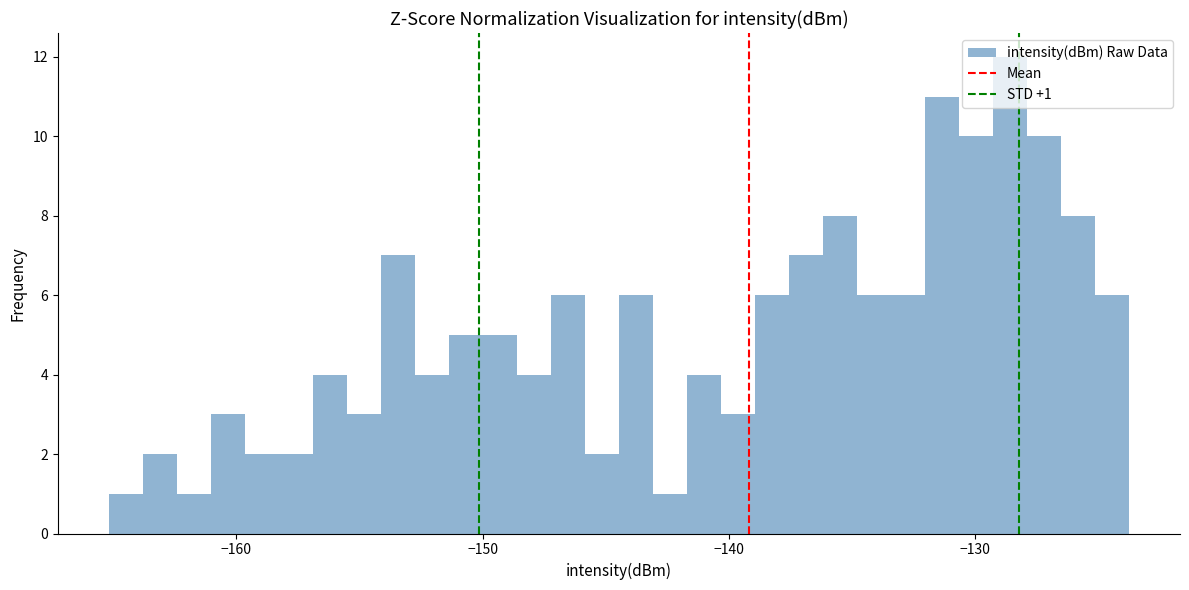

Around what value on the x-axis is the tallest bar? Give the approximate position of its centre, as read against the axis.

-129